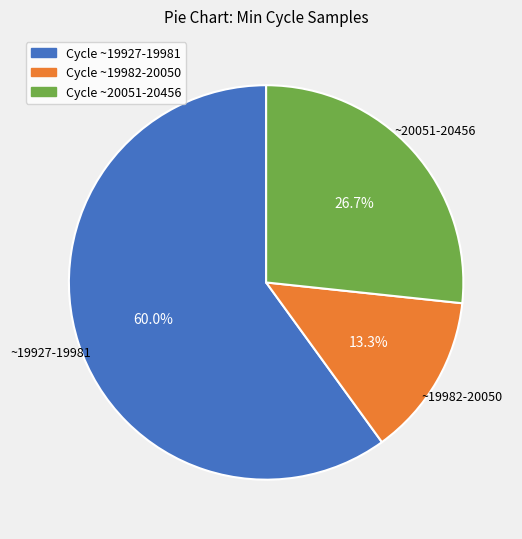

Does any single category account for the majority?

Yes